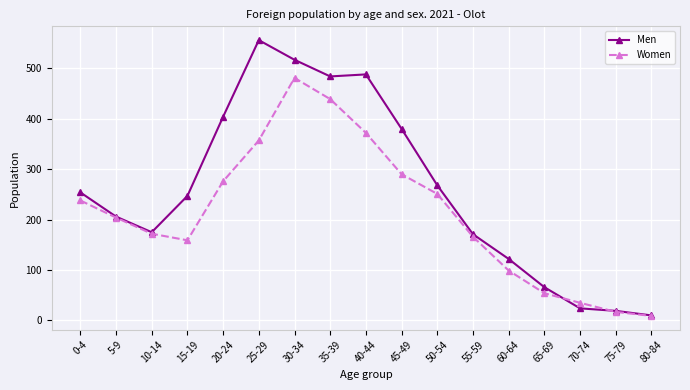

The value of Men at 30-34 is 256. True or false?

False